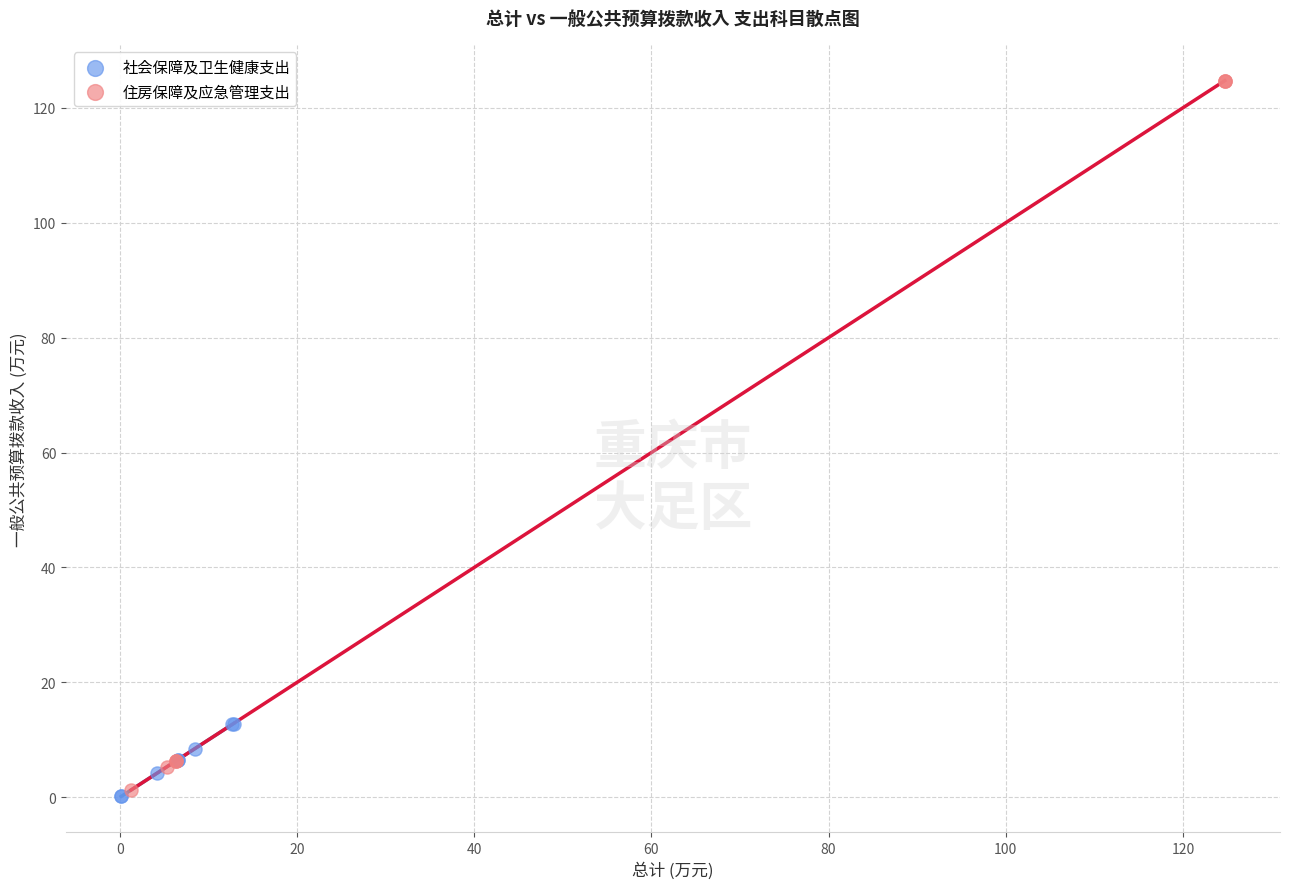

Which series contains the highest Y value?

住房保障及应急管理支出